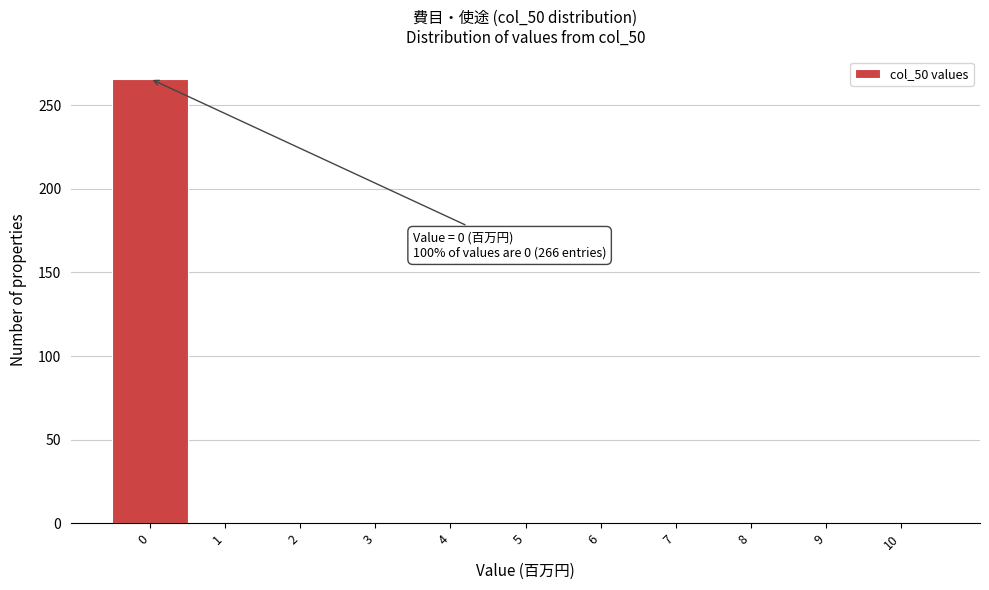

Reading left to right, list all the values displayed in this chart.

0=266	1=0	2=0	3=0	4=0	5=0	6=0	7=0	8=0	9=0	10=0